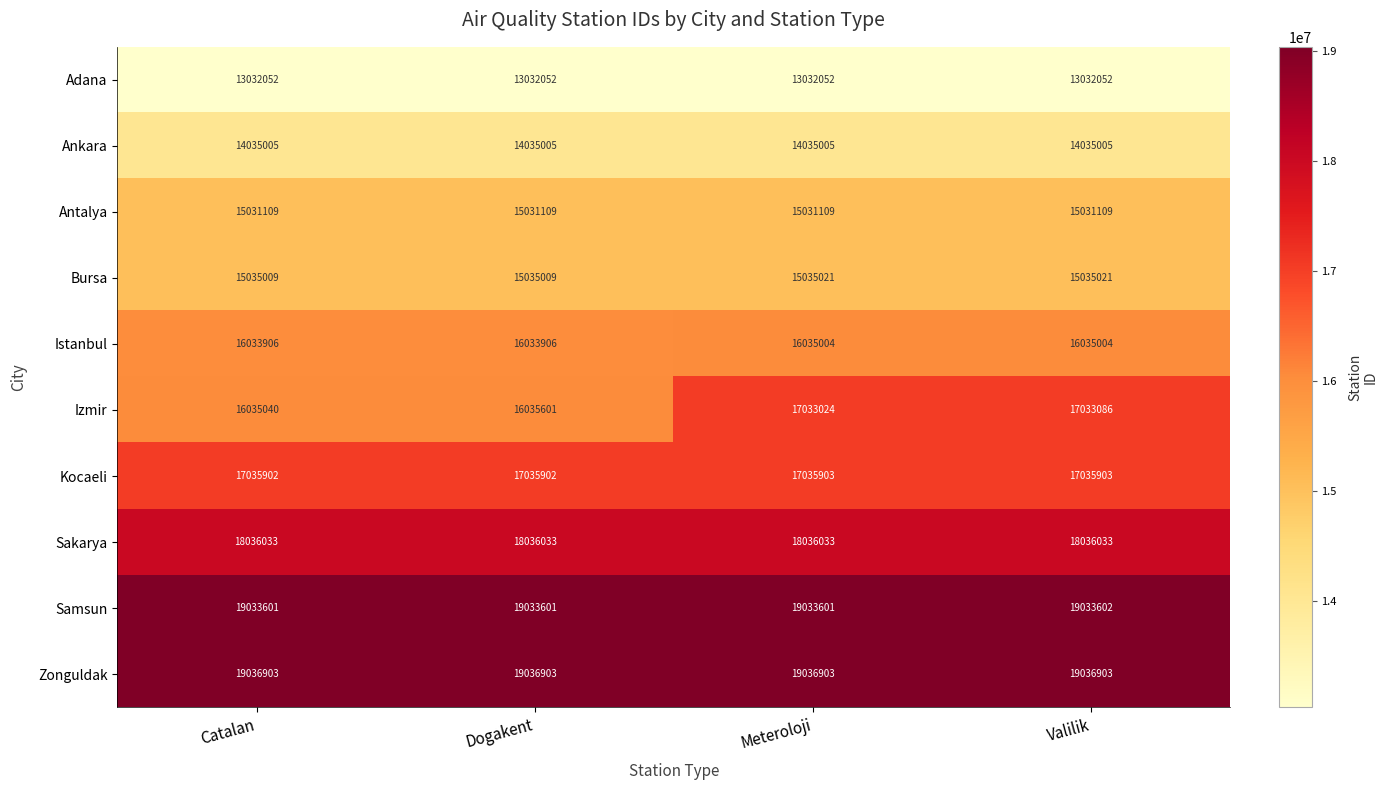

What is the total value across all series at Meteroloji?

163343655